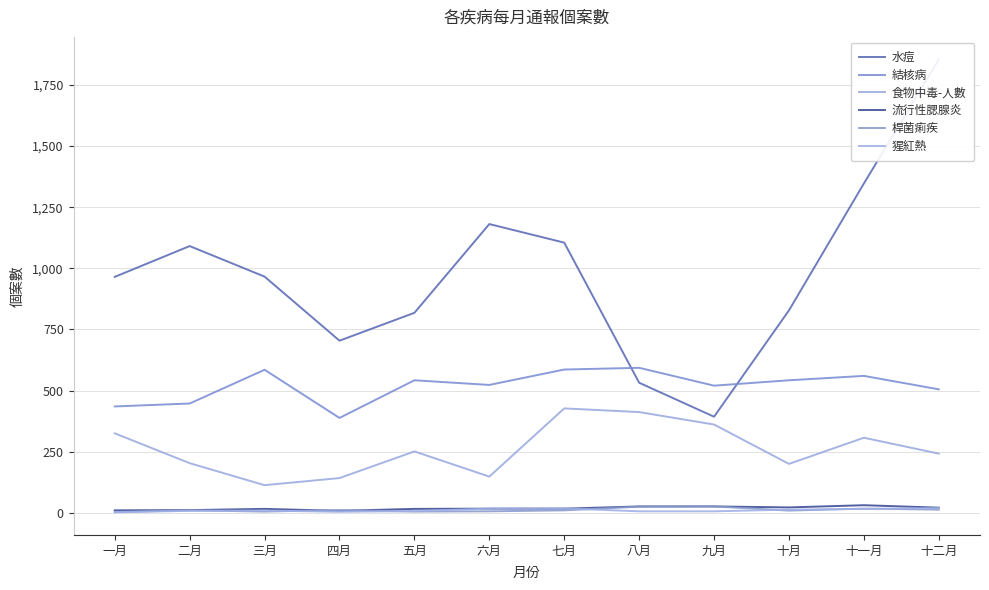

What is the greatest value displayed?

1854